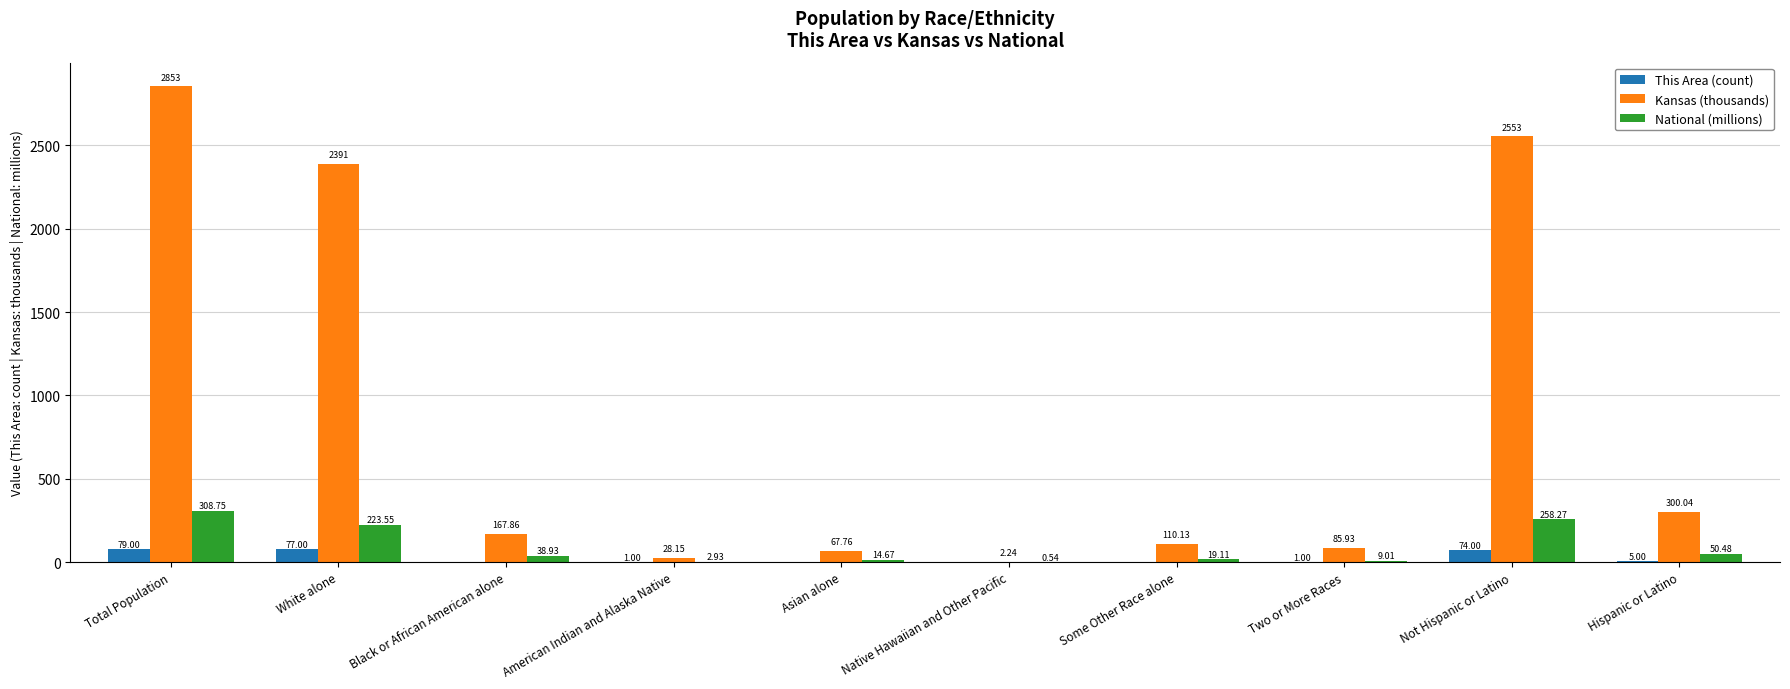

Which series changed the most between American Indian and Alaska Native and Native Hawaiian and Other Pacific?

Kansas (thousands)